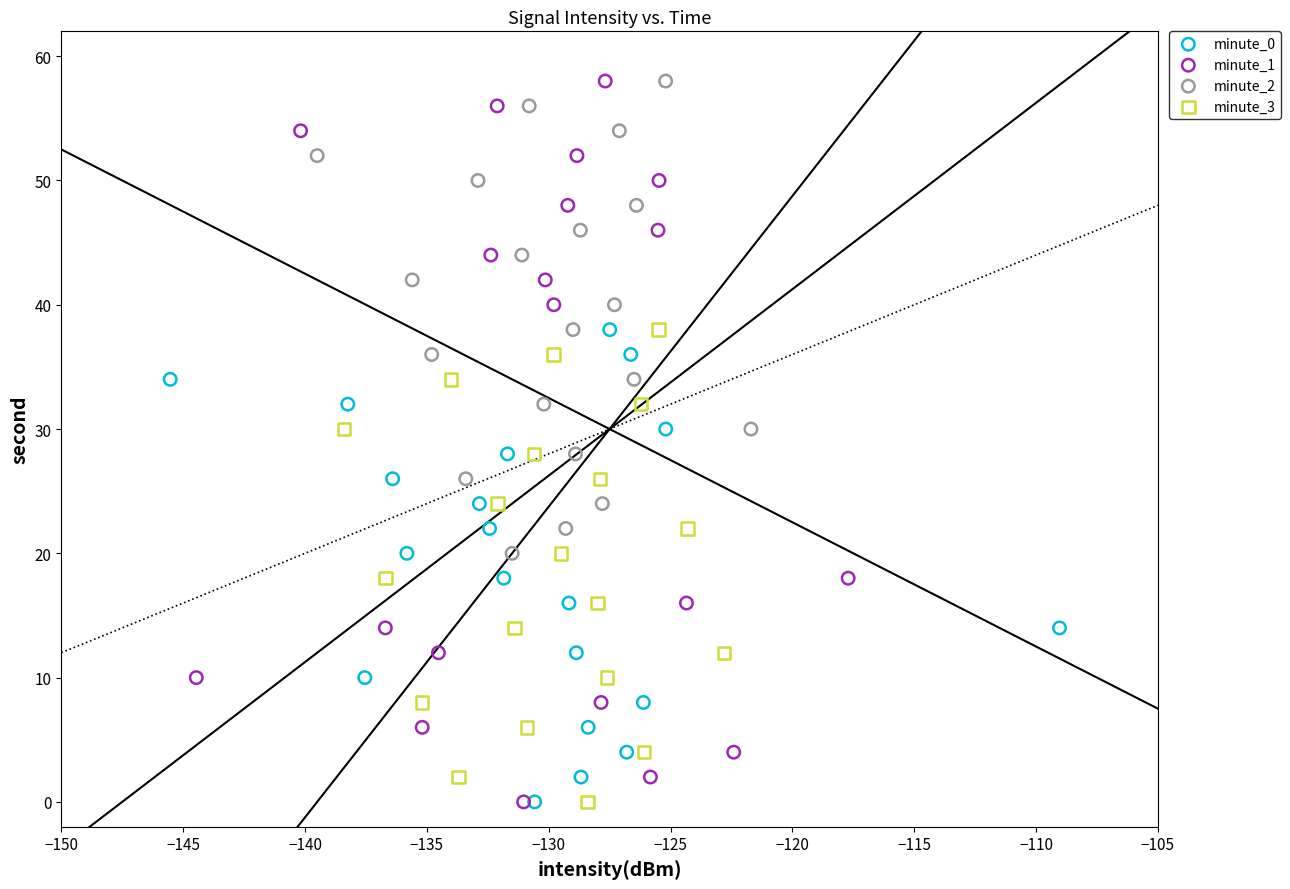

Which series has the widest spread of Y values?

minute_1